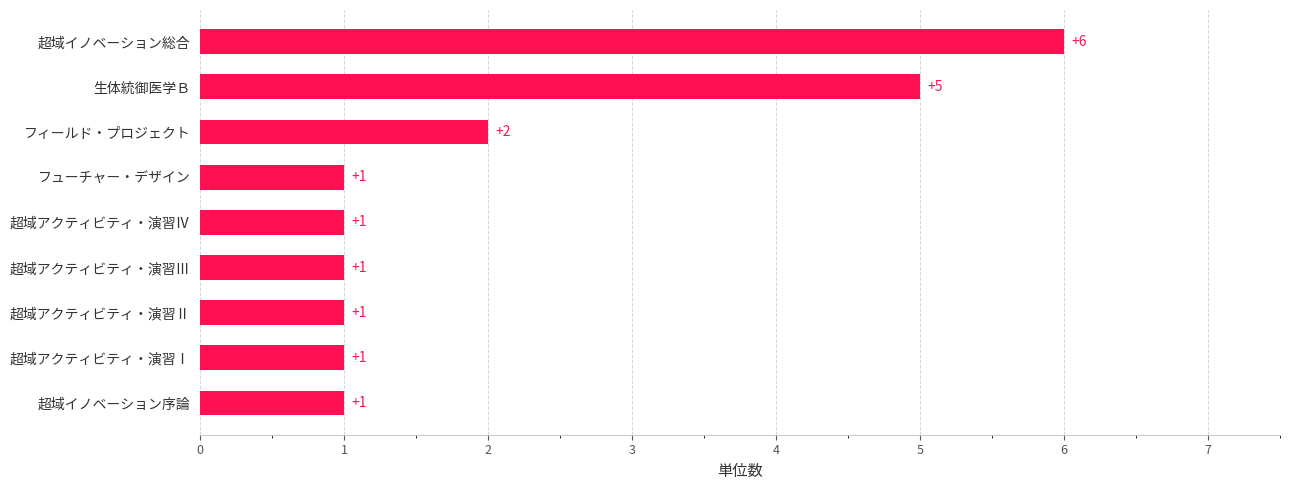

Where is the data nearest to the value 3?

フィールド・プロジェクト